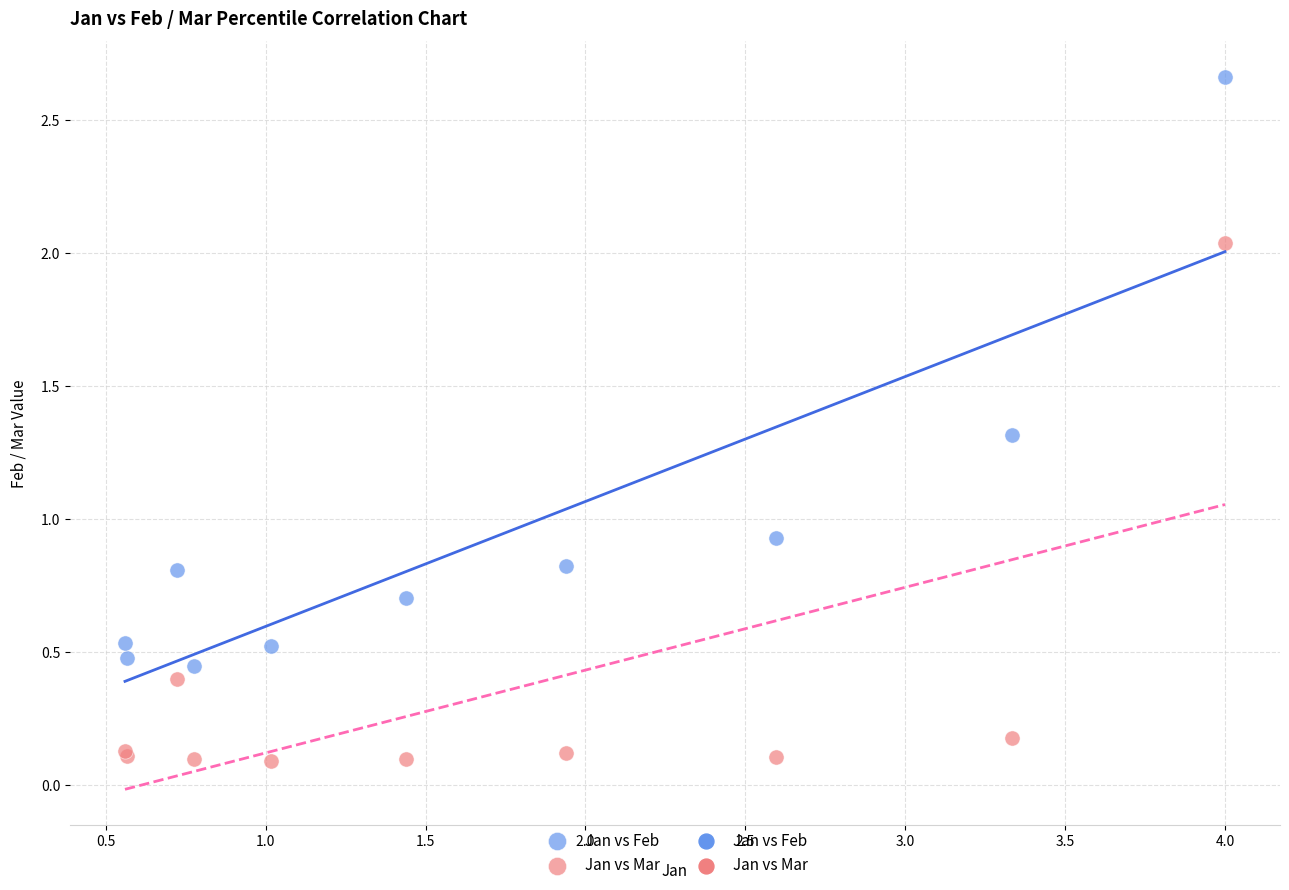

Which series has the widest spread of Y values?

Jan vs Feb